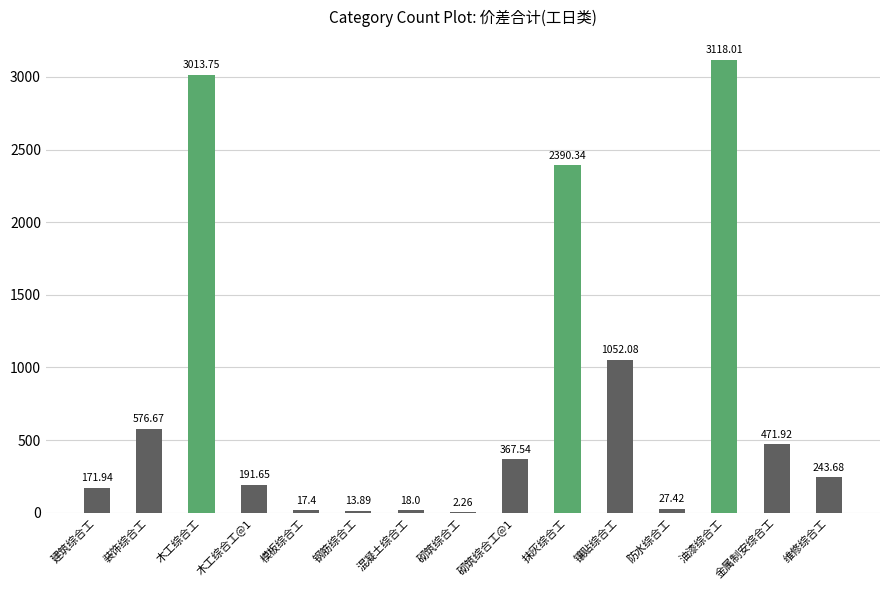

The chart shows a value of 81.6 at 木工综合工@1. True or false?

False